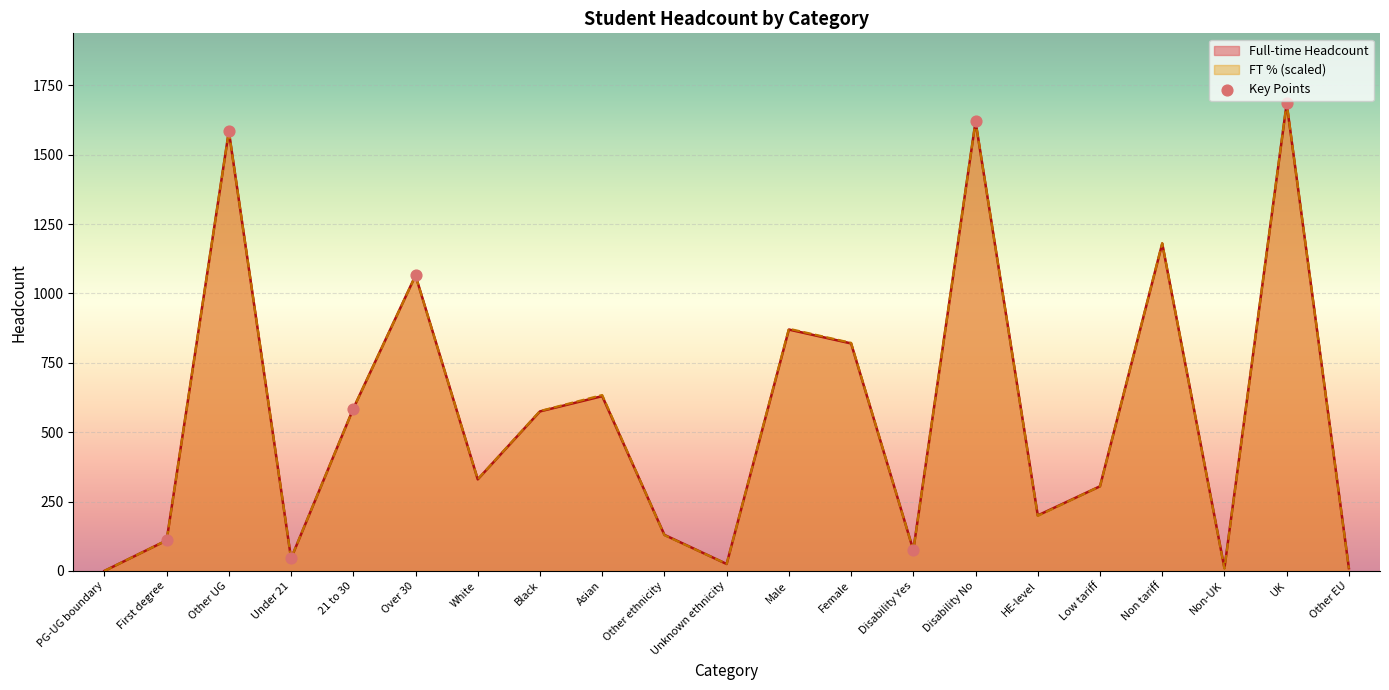

Read the FT % (scaled) value at Disability No.

1620.4